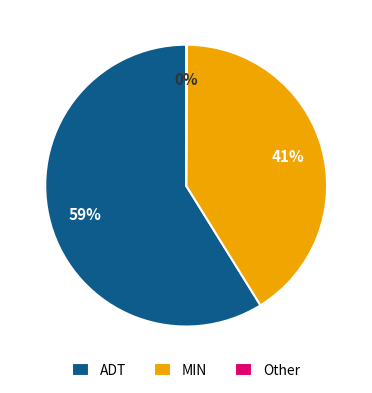

Which has a higher value, ADT or MIN?

ADT